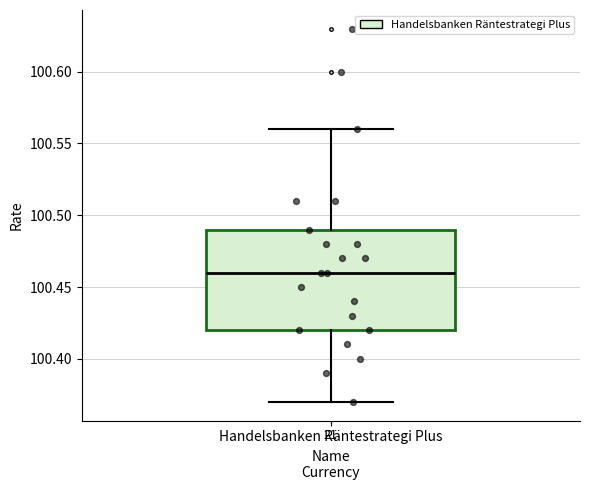

Read this box plot against the y-axis: the position of the median line, the range covered by the box, and the ends of both whiskers. The values are not printed on the chart, so give them approximately, as read against the axis.

median 100.46, box 100.42 to 100.49, whiskers 100.37 to 100.56